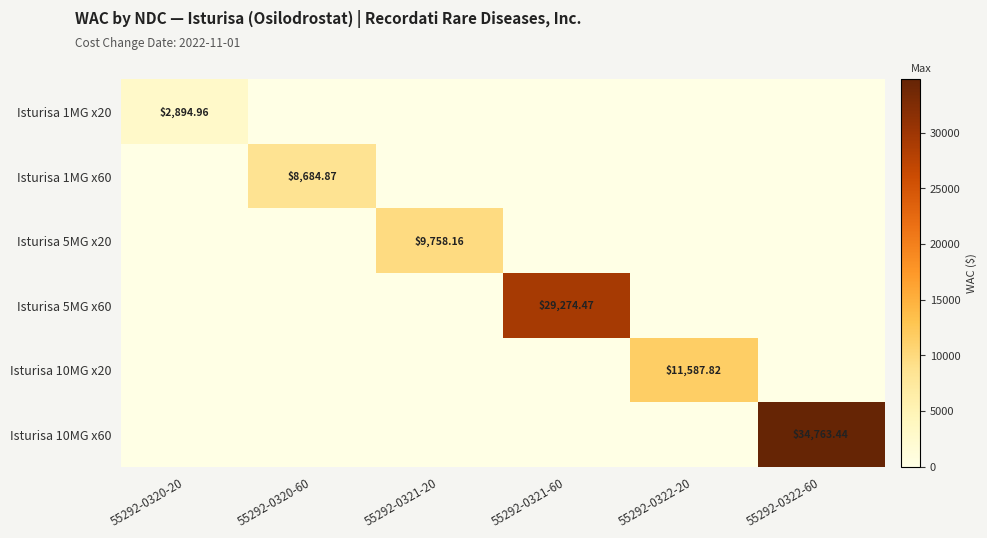

Count the number of categories in the chart.

6